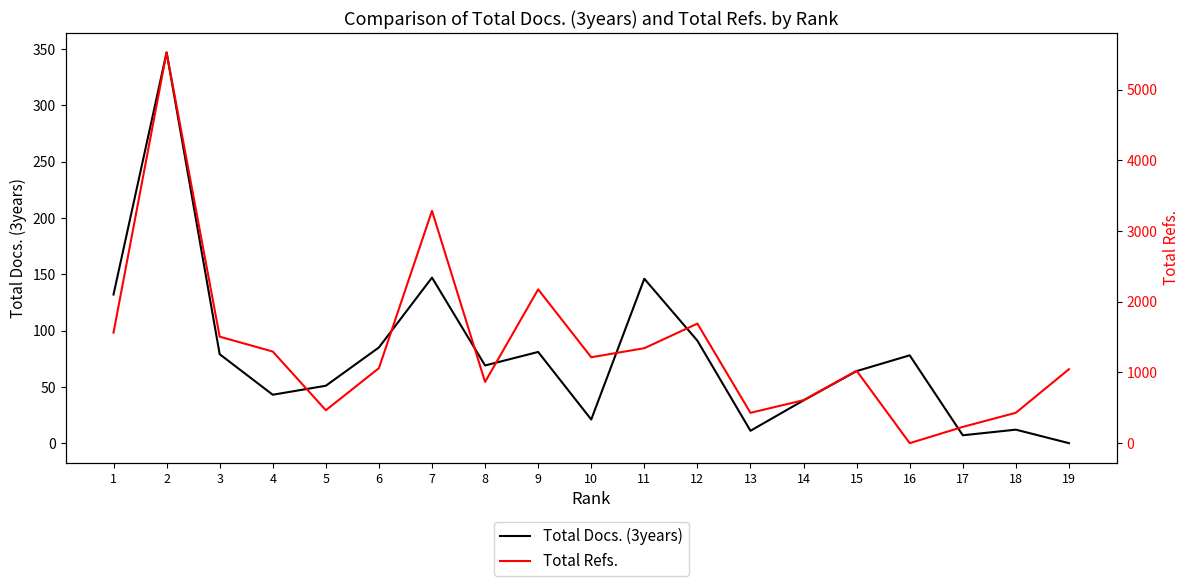

Reading left to right, list all the values displayed in this chart.

Total Docs. (3years): 132	347	79	43	51	85	147	69	81	21	146	91	11	38	64	78	7	12	0
Total Refs.: 1563	5526	1506	1296	466	1061	3286	866	2175	1215	1343	1691	429	608	1024	0	230	430	1046